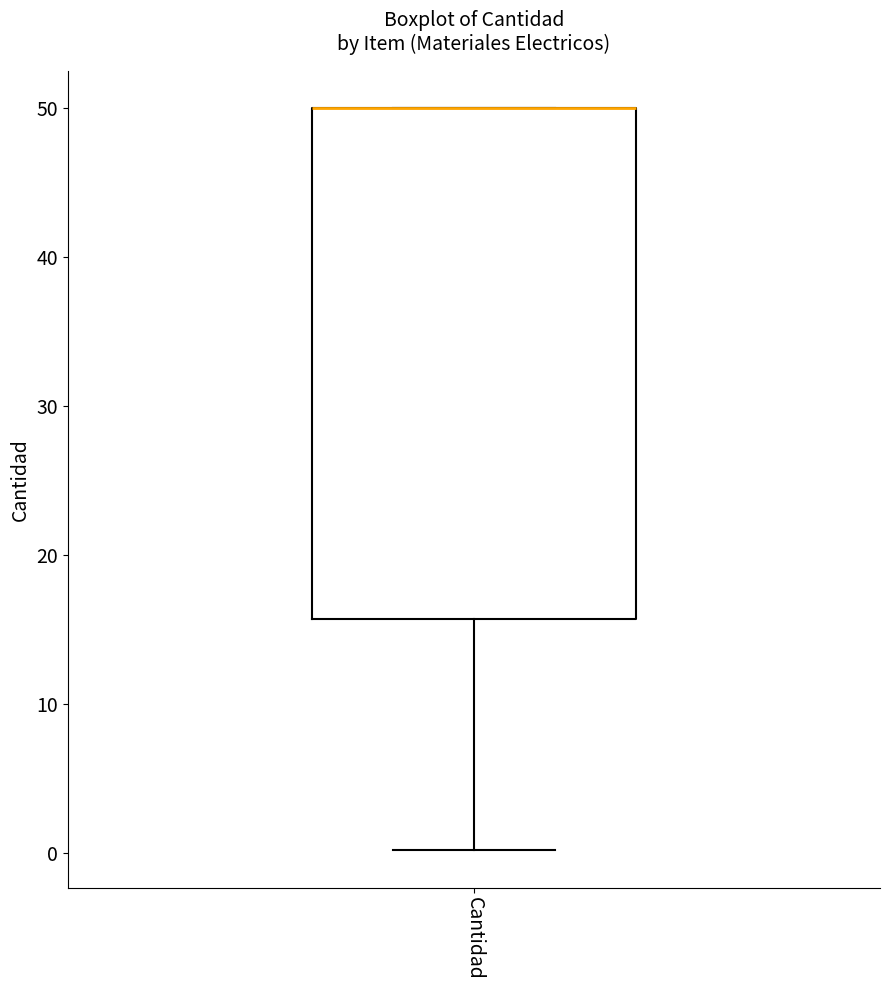

Read this box plot against the y-axis: the position of the median line, the range covered by the box, and the ends of both whiskers. The values are not printed on the chart, so give them approximately, as read against the axis.

median 50 (drawn on the box's upper edge), box 16 to 50, whiskers 0 to 50